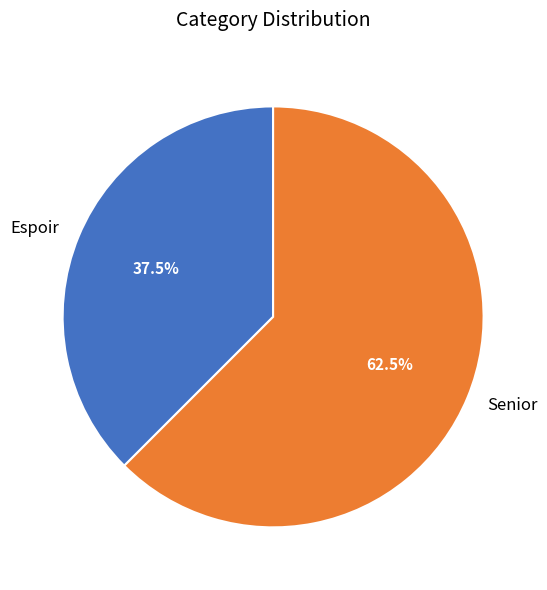

Rank the categories by value from highest to lowest.

Senior, Espoir